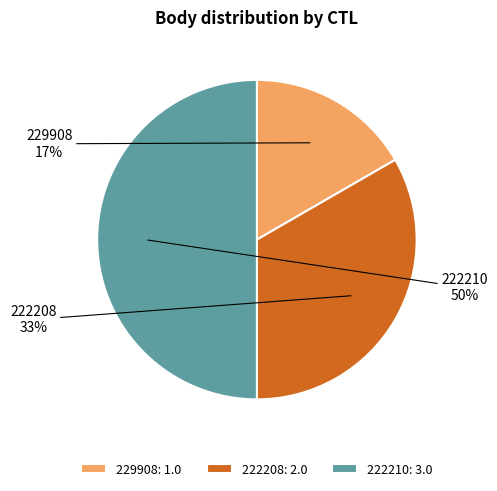

What percentage is the 229908 slice, to the nearest percent?

17%